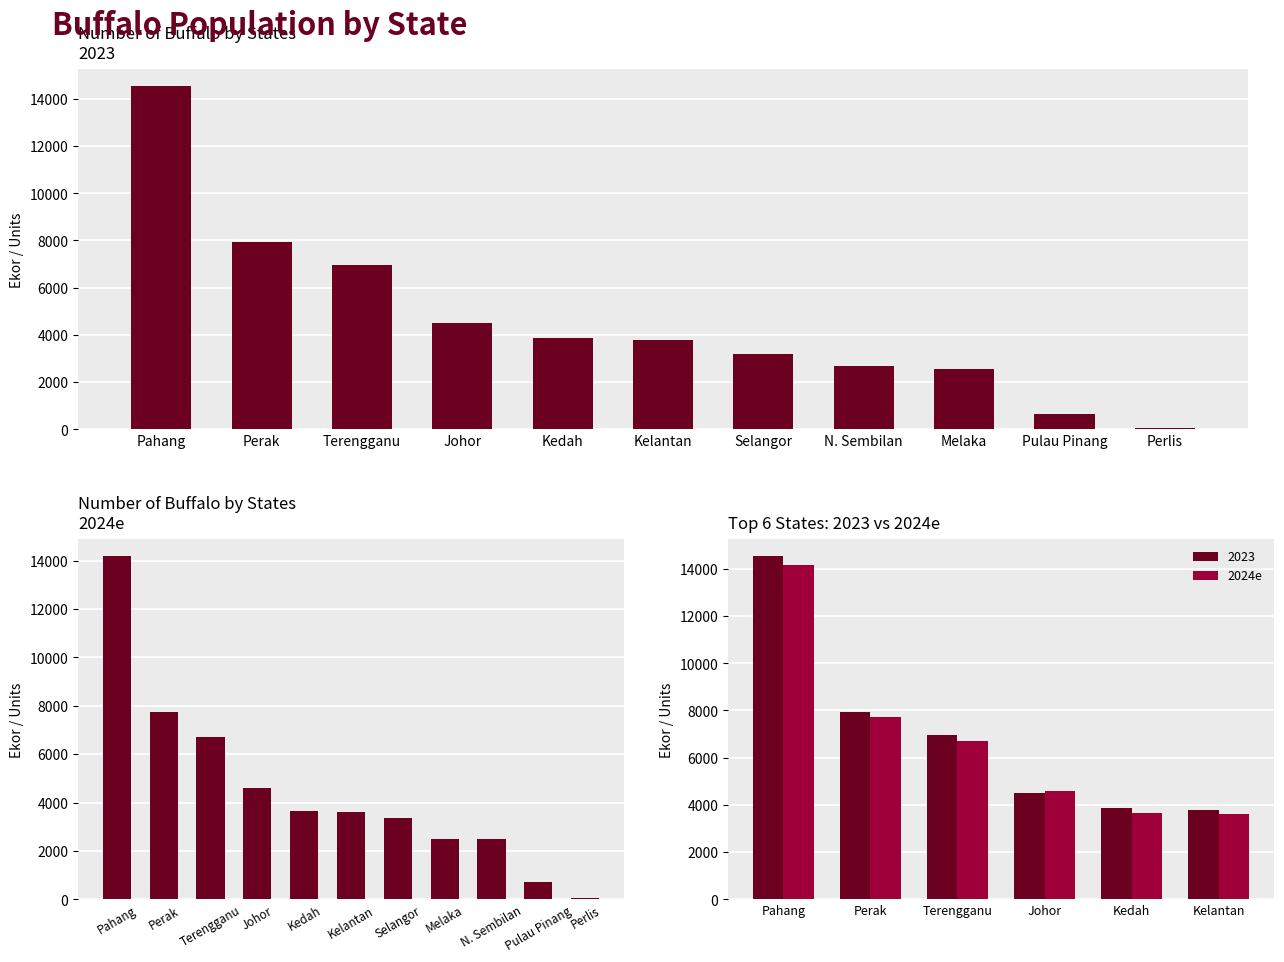

True or false: the data shows 2211 at Terengganu.

False